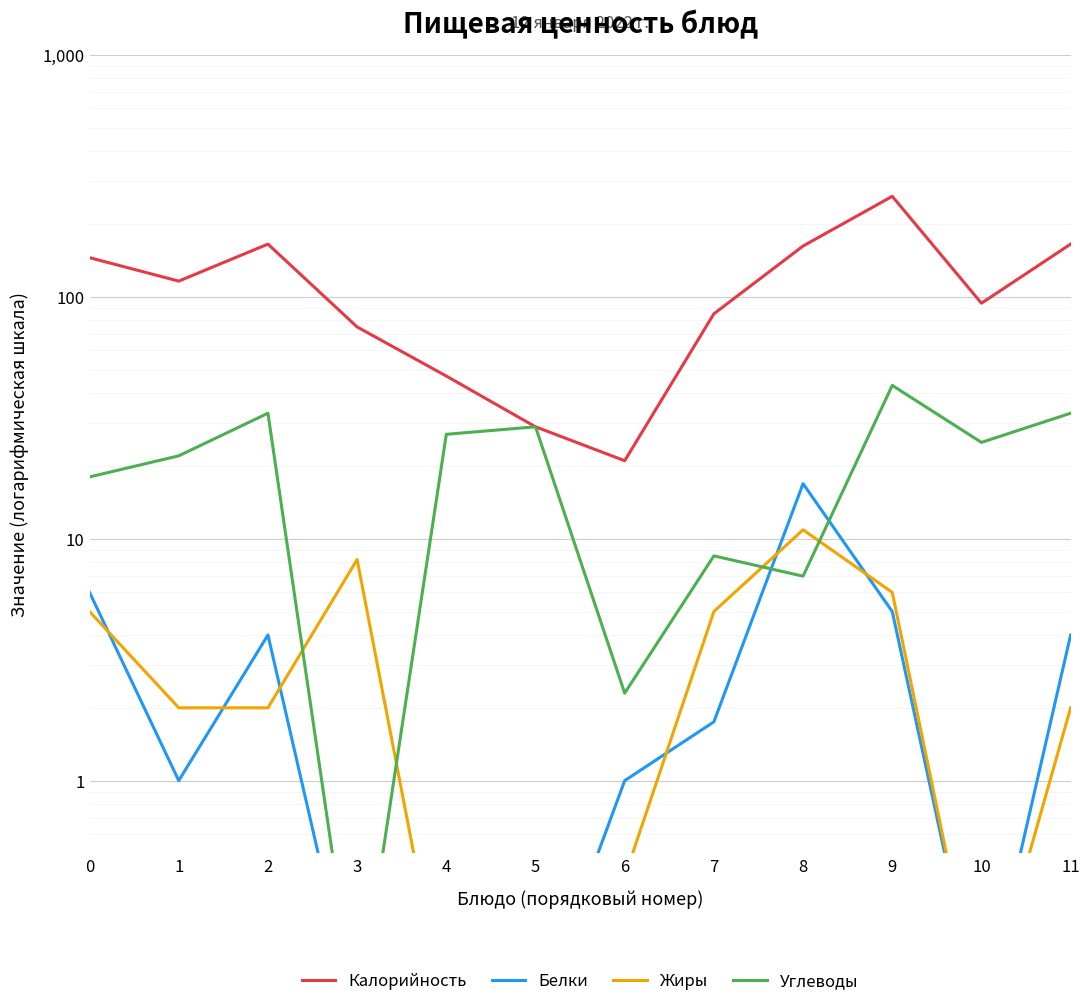

How many data points in Углеводы are above 25?

5